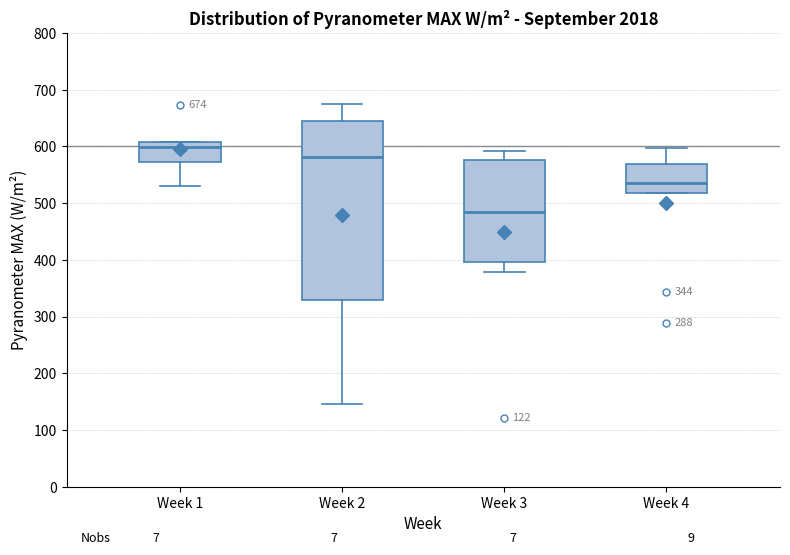

Which box has the highest median line?

Week 1